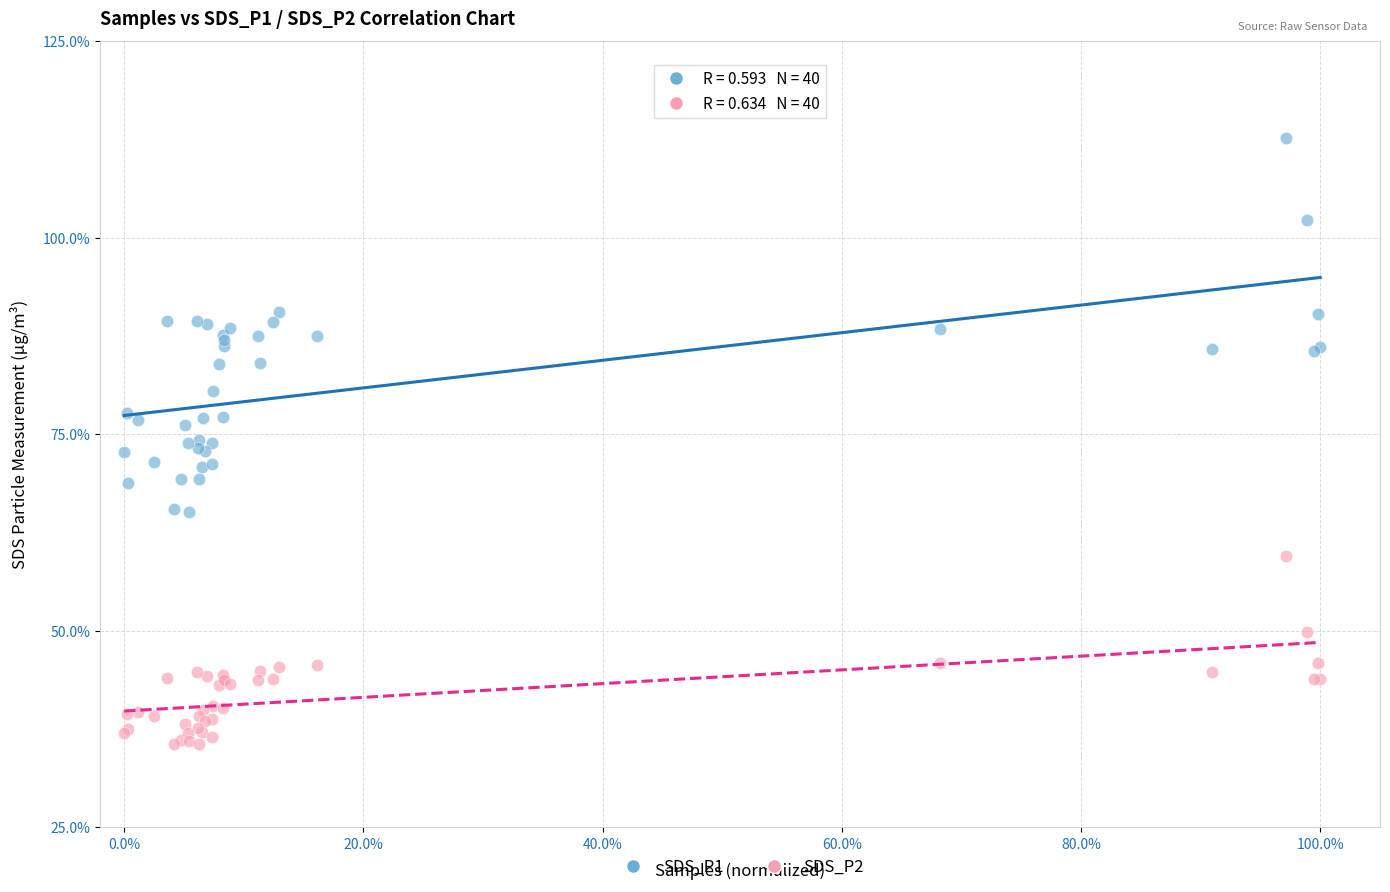

What are all the series names shown in the legend?

SDS_P1, SDS_P2